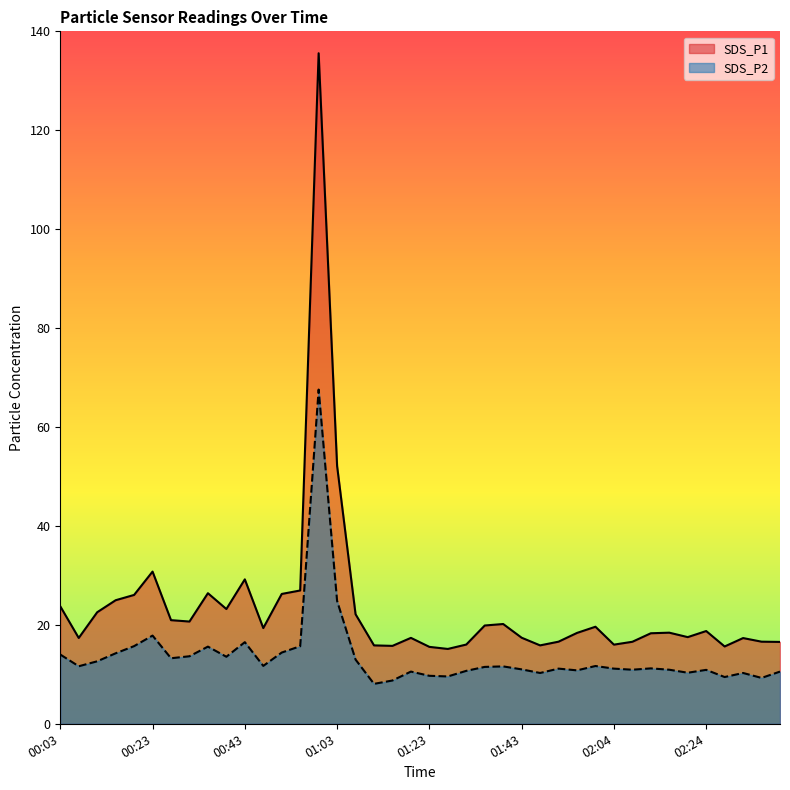

What is the difference between the second highest and second lowest values in the SDS_P1 series?

36.6